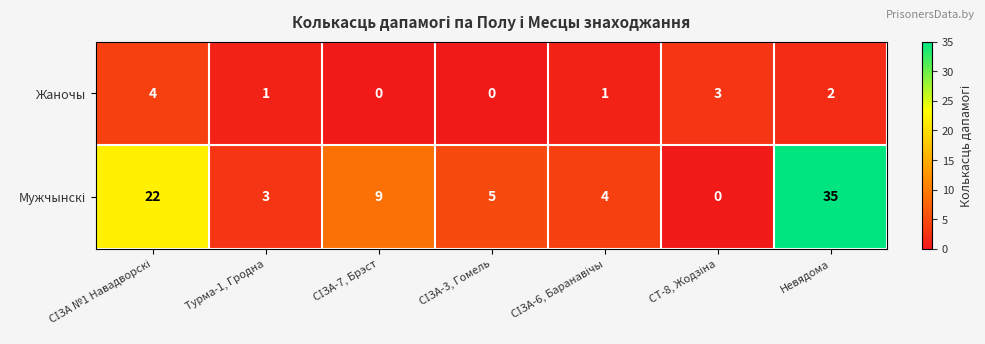

True or false: Жаночы has a value of 2 at Невядома.

True